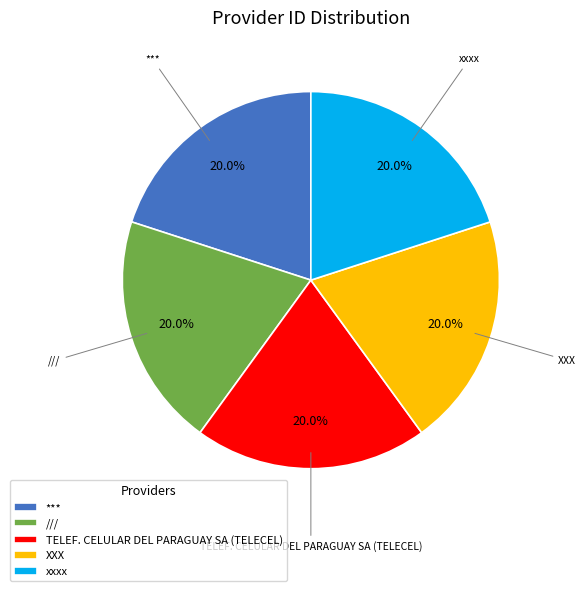

Does *** represent more than half of the total?

No